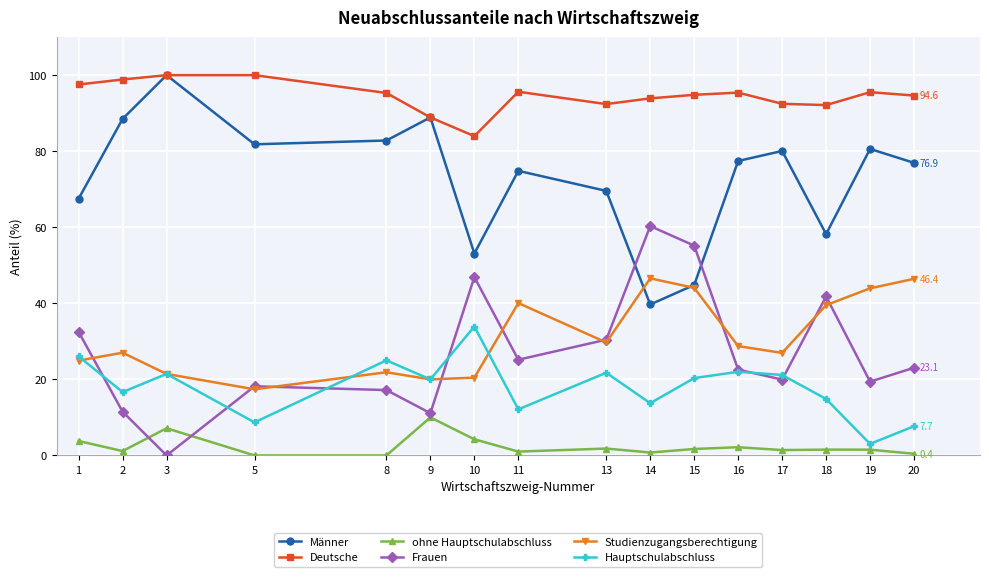

What is the total value across all series at 17?

242.0